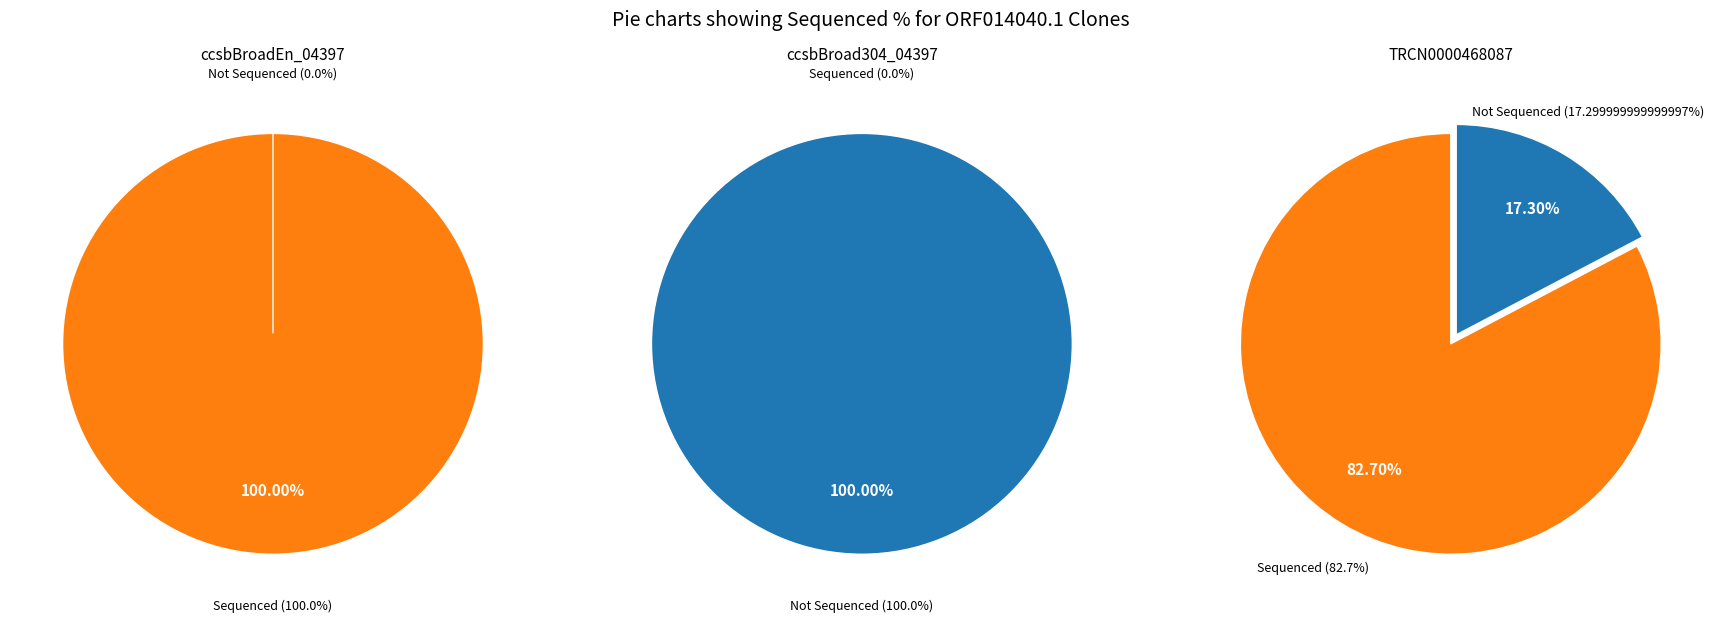

Between ccsbBroadEn_04397 and ccsbBroad304_04397, which is larger?

ccsbBroadEn_04397